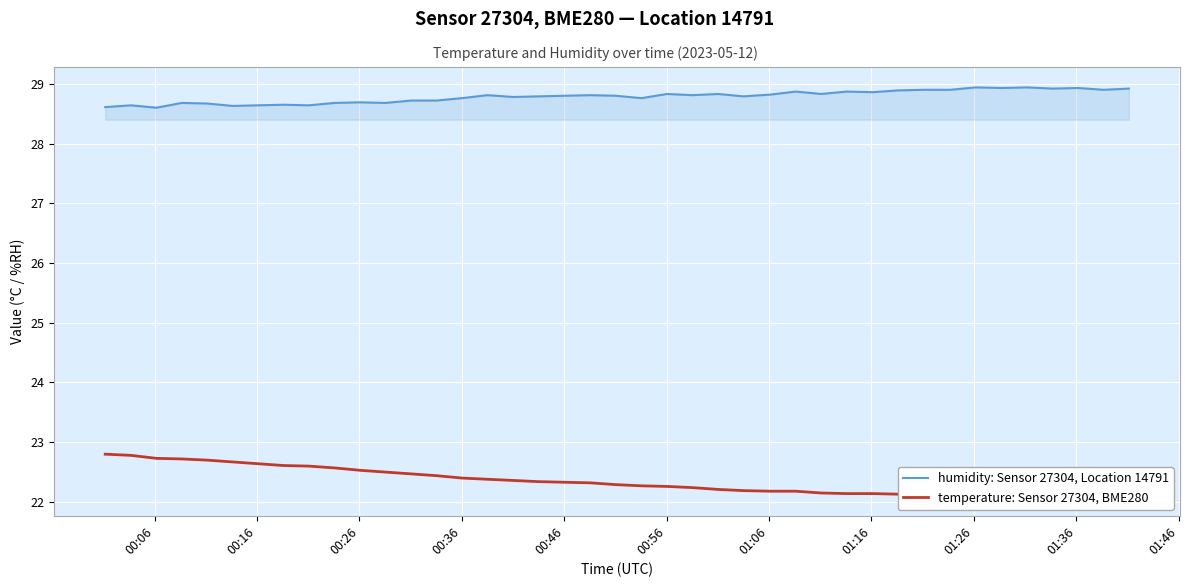

Count the number of categories in the chart.

40